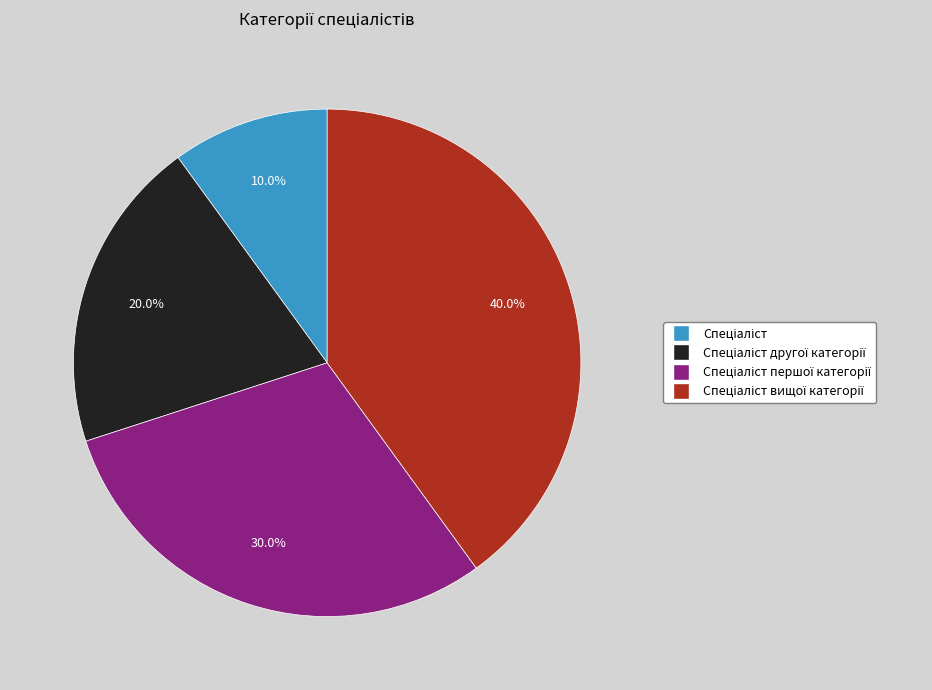

Is there any slice that represents more than half of the pie?

No